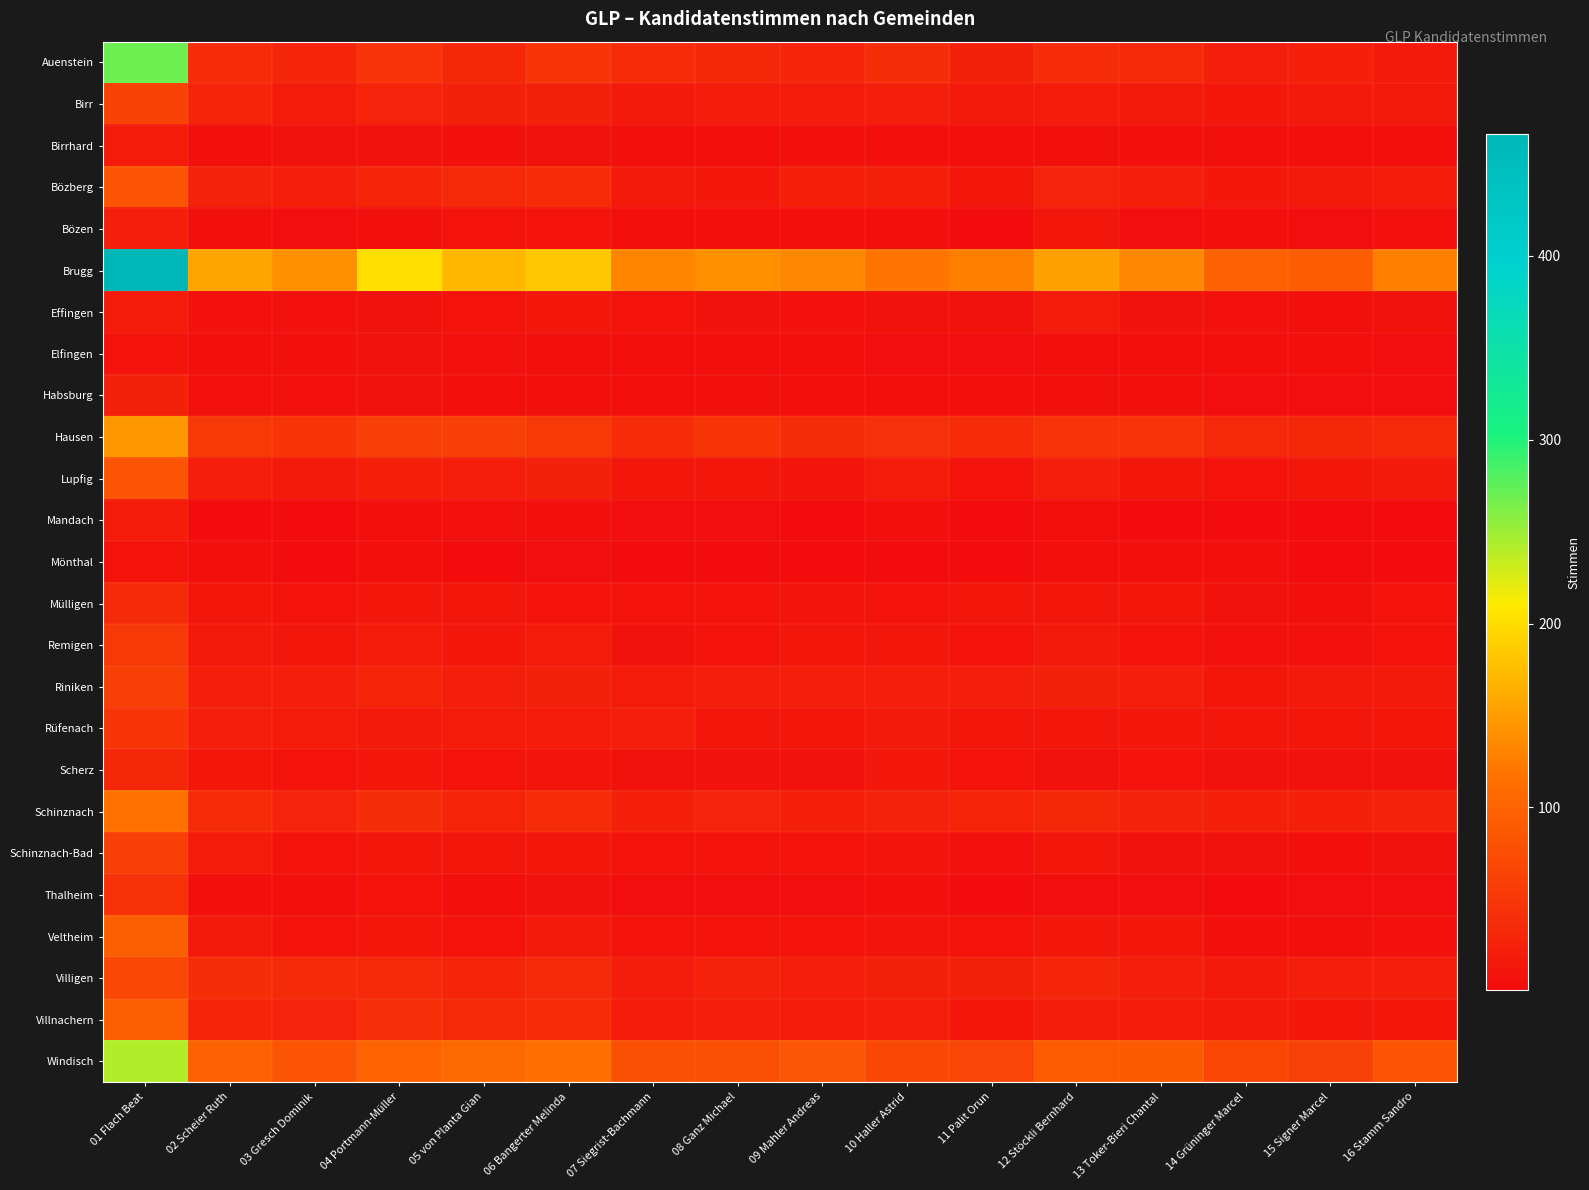

Reading left to right, extract all data points from this chart.

Auenstein: 01 Flach Beat=269	02 Scheier Ruth=38	03 Gresch Dominik=30	04 Portmann-Müller=46	05 von Planta Gian=32	06 Bangerter Melinda=48	07 Siegrist-Bachmann=36	08 Ganz Michael=32	09 Mahler Andreas=30	10 Haller Astrid=40	11 Palit Orun=25	12 Stöckli Bernhard=36	13 Toker-Bieri Chantal=33	14 Grüninger Marcel=23	15 Signer Marcel=24	16 Stamm Sandro=17
Birr: 01 Flach Beat=62	02 Scheier Ruth=30	03 Gresch Dominik=18	04 Portmann-Müller=28	05 von Planta Gian=25	06 Bangerter Melinda=25	07 Siegrist-Bachmann=17	08 Ganz Michael=18	09 Mahler Andreas=18	10 Haller Astrid=22	11 Palit Orun=17	12 Stöckli Bernhard=18	13 Toker-Bieri Chantal=17	14 Grüninger Marcel=15	15 Signer Marcel=17	16 Stamm Sandro=17
Birrhard: 01 Flach Beat=19	02 Scheier Ruth=6	03 Gresch Dominik=8	04 Portmann-Müller=8	05 von Planta Gian=6	06 Bangerter Melinda=8	07 Siegrist-Bachmann=6	08 Ganz Michael=5	09 Mahler Andreas=6	10 Haller Astrid=5	11 Palit Orun=5	12 Stöckli Bernhard=6	13 Toker-Bieri Chantal=5	14 Grüninger Marcel=6	15 Signer Marcel=4	16 Stamm Sandro=5
Bözberg: 01 Flach Beat=84	02 Scheier Ruth=26	03 Gresch Dominik=22	04 Portmann-Müller=29	05 von Planta Gian=33	06 Bangerter Melinda=38	07 Siegrist-Bachmann=17	08 Ganz Michael=15	09 Mahler Andreas=24	10 Haller Astrid=24	11 Palit Orun=14	12 Stöckli Bernhard=27	13 Toker-Bieri Chantal=21	14 Grüninger Marcel=15	15 Signer Marcel=16	16 Stamm Sandro=18
Bözen: 01 Flach Beat=23	02 Scheier Ruth=6	03 Gresch Dominik=3	04 Portmann-Müller=6	05 von Planta Gian=9	06 Bangerter Melinda=10	07 Siegrist-Bachmann=5	08 Ganz Michael=4	09 Mahler Andreas=5	10 Haller Astrid=4	11 Palit Orun=2	12 Stöckli Bernhard=14	13 Toker-Bieri Chantal=3	14 Grüninger Marcel=4	15 Signer Marcel=3	16 Stamm Sandro=7
Brugg: 01 Flach Beat=466	02 Scheier Ruth=156	03 Gresch Dominik=140	04 Portmann-Müller=201	05 von Planta Gian=170	06 Bangerter Melinda=183	07 Siegrist-Bachmann=132	08 Ganz Michael=140	09 Mahler Andreas=133	10 Haller Astrid=119	11 Palit Orun=128	12 Stöckli Bernhard=154	13 Toker-Bieri Chantal=134	14 Grüninger Marcel=98	15 Signer Marcel=92	16 Stamm Sandro=128
Effingen: 01 Flach Beat=18	02 Scheier Ruth=7	03 Gresch Dominik=7	04 Portmann-Müller=8	05 von Planta Gian=9	06 Bangerter Melinda=12	07 Siegrist-Bachmann=10	08 Ganz Michael=8	09 Mahler Andreas=7	10 Haller Astrid=8	11 Palit Orun=8	12 Stöckli Bernhard=18	13 Toker-Bieri Chantal=8	14 Grüninger Marcel=7	15 Signer Marcel=6	16 Stamm Sandro=8
Elfingen: 01 Flach Beat=9	02 Scheier Ruth=6	03 Gresch Dominik=6	04 Portmann-Müller=8	05 von Planta Gian=7	06 Bangerter Melinda=6	07 Siegrist-Bachmann=4	08 Ganz Michael=5	09 Mahler Andreas=4	10 Haller Astrid=3	11 Palit Orun=3	12 Stöckli Bernhard=5	13 Toker-Bieri Chantal=4	14 Grüninger Marcel=5	15 Signer Marcel=4	16 Stamm Sandro=3
Habsburg: 01 Flach Beat=25	02 Scheier Ruth=7	03 Gresch Dominik=7	04 Portmann-Müller=8	05 von Planta Gian=5	06 Bangerter Melinda=6	07 Siegrist-Bachmann=4	08 Ganz Michael=6	09 Mahler Andreas=5	10 Haller Astrid=4	11 Palit Orun=5	12 Stöckli Bernhard=6	13 Toker-Bieri Chantal=6	14 Grüninger Marcel=3	15 Signer Marcel=3	16 Stamm Sandro=3
Hausen: 01 Flach Beat=147	02 Scheier Ruth=51	03 Gresch Dominik=48	04 Portmann-Müller=60	05 von Planta Gian=60	06 Bangerter Melinda=52	07 Siegrist-Bachmann=39	08 Ganz Michael=48	09 Mahler Andreas=40	10 Haller Astrid=42	11 Palit Orun=39	12 Stöckli Bernhard=45	13 Toker-Bieri Chantal=45	14 Grüninger Marcel=34	15 Signer Marcel=31	16 Stamm Sandro=34
Lupfig: 01 Flach Beat=84	02 Scheier Ruth=21	03 Gresch Dominik=16	04 Portmann-Müller=24	05 von Planta Gian=21	06 Bangerter Melinda=25	07 Siegrist-Bachmann=13	08 Ganz Michael=13	09 Mahler Andreas=11	10 Haller Astrid=18	11 Palit Orun=10	12 Stöckli Bernhard=22	13 Toker-Bieri Chantal=13	14 Grüninger Marcel=9	15 Signer Marcel=12	16 Stamm Sandro=16
Mandach: 01 Flach Beat=19	02 Scheier Ruth=2	03 Gresch Dominik=2	04 Portmann-Müller=4	05 von Planta Gian=7	06 Bangerter Melinda=6	07 Siegrist-Bachmann=3	08 Ganz Michael=3	09 Mahler Andreas=2	10 Haller Astrid=4	11 Palit Orun=2	12 Stöckli Bernhard=4	13 Toker-Bieri Chantal=1	14 Grüninger Marcel=2	15 Signer Marcel=1	16 Stamm Sandro=2
Mönthal: 01 Flach Beat=10	02 Scheier Ruth=4	03 Gresch Dominik=1	04 Portmann-Müller=4	05 von Planta Gian=2	06 Bangerter Melinda=3	07 Siegrist-Bachmann=2	08 Ganz Michael=2	09 Mahler Andreas=2	10 Haller Astrid=2	11 Palit Orun=2	12 Stöckli Bernhard=5	13 Toker-Bieri Chantal=4	14 Grüninger Marcel=4	15 Signer Marcel=2	16 Stamm Sandro=2
Mülligen: 01 Flach Beat=35	02 Scheier Ruth=12	03 Gresch Dominik=9	04 Portmann-Müller=15	05 von Planta Gian=13	06 Bangerter Melinda=10	07 Siegrist-Bachmann=9	08 Ganz Michael=10	09 Mahler Andreas=11	10 Haller Astrid=9	11 Palit Orun=12	12 Stöckli Bernhard=13	13 Toker-Bieri Chantal=12	14 Grüninger Marcel=8	15 Signer Marcel=6	16 Stamm Sandro=9
Remigen: 01 Flach Beat=52	02 Scheier Ruth=16	03 Gresch Dominik=12	04 Portmann-Müller=19	05 von Planta Gian=15	06 Bangerter Melinda=19	07 Siegrist-Bachmann=8	08 Ganz Michael=9	09 Mahler Andreas=13	10 Haller Astrid=12	11 Palit Orun=10	12 Stöckli Bernhard=16	13 Toker-Bieri Chantal=10	14 Grüninger Marcel=7	15 Signer Marcel=7	16 Stamm Sandro=10
Riniken: 01 Flach Beat=60	02 Scheier Ruth=23	03 Gresch Dominik=21	04 Portmann-Müller=29	05 von Planta Gian=23	06 Bangerter Melinda=25	07 Siegrist-Bachmann=18	08 Ganz Michael=23	09 Mahler Andreas=23	10 Haller Astrid=21	11 Palit Orun=23	12 Stöckli Bernhard=25	13 Toker-Bieri Chantal=21	14 Grüninger Marcel=13	15 Signer Marcel=16	16 Stamm Sandro=16
Rüfenach: 01 Flach Beat=48	02 Scheier Ruth=22	03 Gresch Dominik=18	04 Portmann-Müller=17	05 von Planta Gian=18	06 Bangerter Melinda=18	07 Siegrist-Bachmann=21	08 Ganz Michael=14	09 Mahler Andreas=12	10 Haller Astrid=17	11 Palit Orun=13	12 Stöckli Bernhard=15	13 Toker-Bieri Chantal=15	14 Grüninger Marcel=14	15 Signer Marcel=13	16 Stamm Sandro=14
Scherz: 01 Flach Beat=32	02 Scheier Ruth=14	03 Gresch Dominik=9	04 Portmann-Müller=13	05 von Planta Gian=9	06 Bangerter Melinda=11	07 Siegrist-Bachmann=8	08 Ganz Michael=8	09 Mahler Andreas=8	10 Haller Astrid=15	11 Palit Orun=9	12 Stöckli Bernhard=8	13 Toker-Bieri Chantal=9	14 Grüninger Marcel=8	15 Signer Marcel=8	16 Stamm Sandro=8
Schinznach: 01 Flach Beat=115	02 Scheier Ruth=37	03 Gresch Dominik=28	04 Portmann-Müller=40	05 von Planta Gian=29	06 Bangerter Melinda=36	07 Siegrist-Bachmann=24	08 Ganz Michael=27	09 Mahler Andreas=24	10 Haller Astrid=26	11 Palit Orun=29	12 Stöckli Bernhard=31	13 Toker-Bieri Chantal=26	14 Grüninger Marcel=24	15 Signer Marcel=24	16 Stamm Sandro=26
Schinznach-Bad: 01 Flach Beat=60	02 Scheier Ruth=18	03 Gresch Dominik=10	04 Portmann-Müller=13	05 von Planta Gian=13	06 Bangerter Melinda=13	07 Siegrist-Bachmann=9	08 Ganz Michael=10	09 Mahler Andreas=10	10 Haller Astrid=11	11 Palit Orun=7	12 Stöckli Bernhard=12	13 Toker-Bieri Chantal=8	14 Grüninger Marcel=8	15 Signer Marcel=5	16 Stamm Sandro=8
Thalheim: 01 Flach Beat=43	02 Scheier Ruth=6	03 Gresch Dominik=4	04 Portmann-Müller=9	05 von Planta Gian=5	06 Bangerter Melinda=8	07 Siegrist-Bachmann=3	08 Ganz Michael=3	09 Mahler Andreas=3	10 Haller Astrid=4	11 Palit Orun=1	12 Stöckli Bernhard=3	13 Toker-Bieri Chantal=3	14 Grüninger Marcel=2	15 Signer Marcel=3	16 Stamm Sandro=3
Veltheim: 01 Flach Beat=95	02 Scheier Ruth=16	03 Gresch Dominik=10	04 Portmann-Müller=14	05 von Planta Gian=10	06 Bangerter Melinda=17	07 Siegrist-Bachmann=9	08 Ganz Michael=9	09 Mahler Andreas=9	10 Haller Astrid=11	11 Palit Orun=10	12 Stöckli Bernhard=13	13 Toker-Bieri Chantal=12	14 Grüninger Marcel=4	15 Signer Marcel=6	16 Stamm Sandro=7
Villigen: 01 Flach Beat=70	02 Scheier Ruth=40	03 Gresch Dominik=35	04 Portmann-Müller=34	05 von Planta Gian=30	06 Bangerter Melinda=33	07 Siegrist-Bachmann=20	08 Ganz Michael=26	09 Mahler Andreas=21	10 Haller Astrid=25	11 Palit Orun=25	12 Stöckli Bernhard=30	13 Toker-Bieri Chantal=22	14 Grüninger Marcel=17	15 Signer Marcel=22	16 Stamm Sandro=23
Villnachern: 01 Flach Beat=94	02 Scheier Ruth=30	03 Gresch Dominik=28	04 Portmann-Müller=41	05 von Planta Gian=34	06 Bangerter Melinda=36	07 Siegrist-Bachmann=18	08 Ganz Michael=23	09 Mahler Andreas=19	10 Haller Astrid=22	11 Palit Orun=15	12 Stöckli Bernhard=20	13 Toker-Bieri Chantal=18	14 Grüninger Marcel=17	15 Signer Marcel=15	16 Stamm Sandro=15
Windisch: 01 Flach Beat=241	02 Scheier Ruth=99	03 Gresch Dominik=83	04 Portmann-Müller=100	05 von Planta Gian=106	06 Bangerter Melinda=112	07 Siegrist-Bachmann=79	08 Ganz Michael=79	09 Mahler Andreas=85	10 Haller Astrid=70	11 Palit Orun=66	12 Stöckli Bernhard=91	13 Toker-Bieri Chantal=90	14 Grüninger Marcel=67	15 Signer Marcel=61	16 Stamm Sandro=83